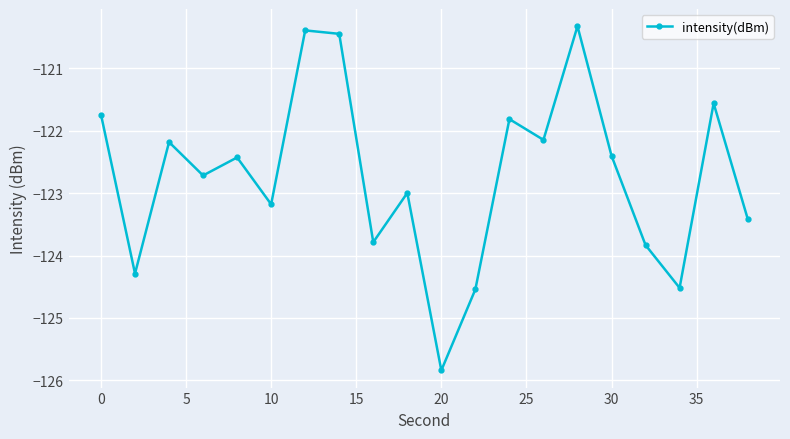

True or false: the data has more than 0 interior local peaks.

True